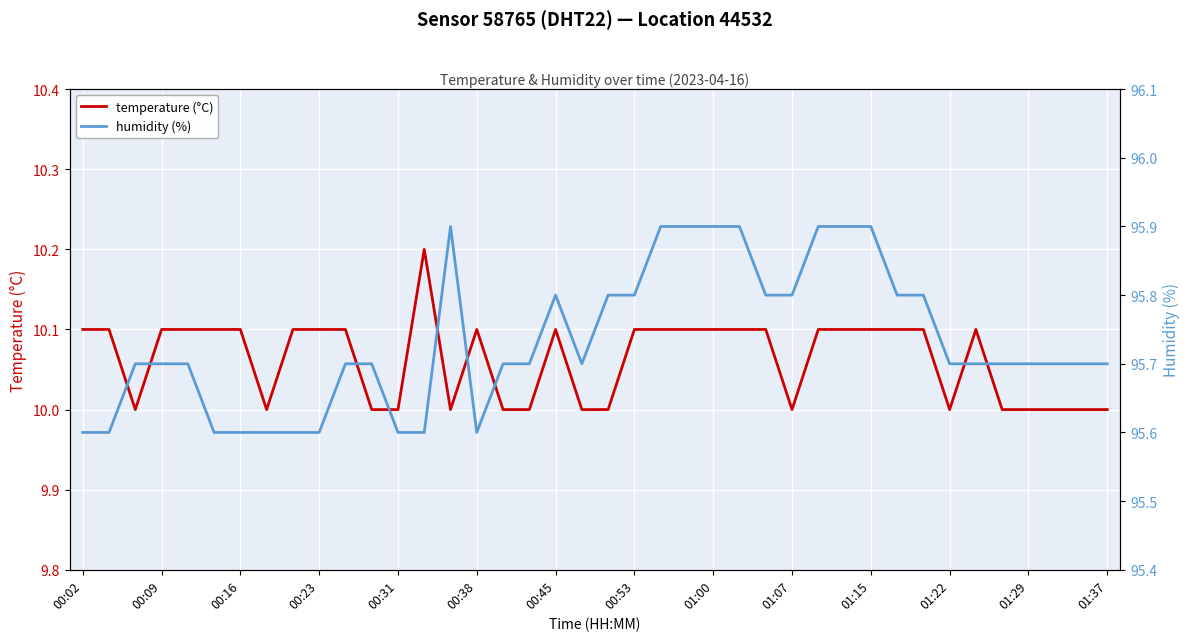

Is it true that temperature (°C) equals 4.8 at 00:23?

False